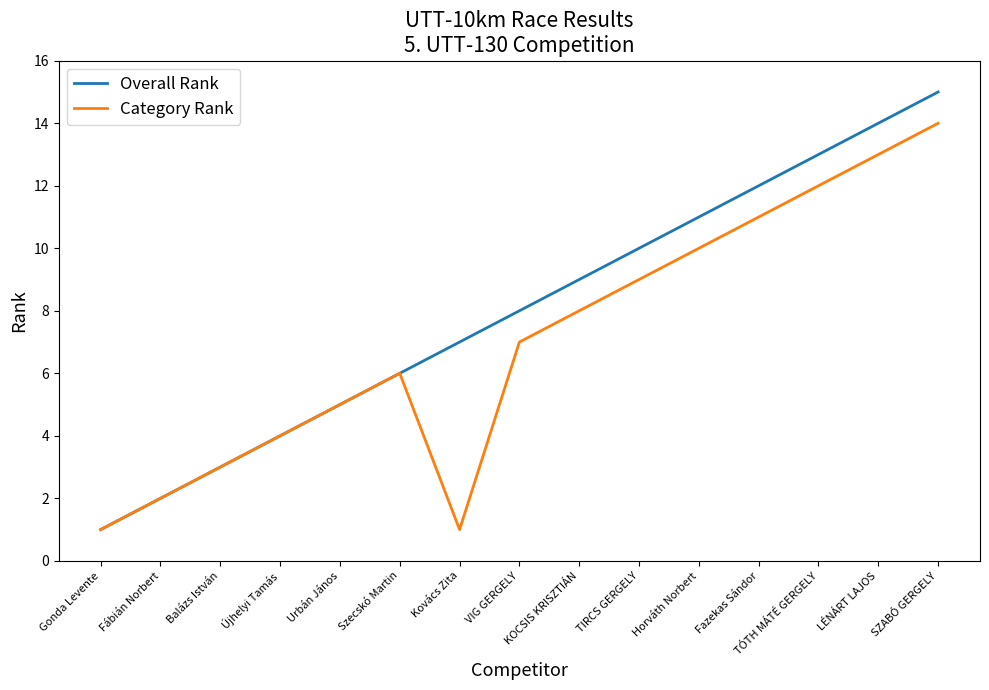

True or false: Overall Rank has a value of 1 at Gonda Levente.

True